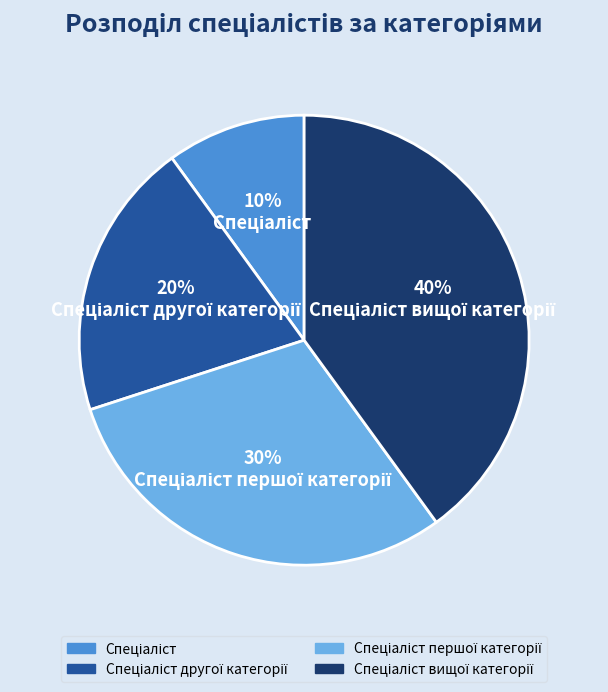

Count the number of slices in the pie.

4